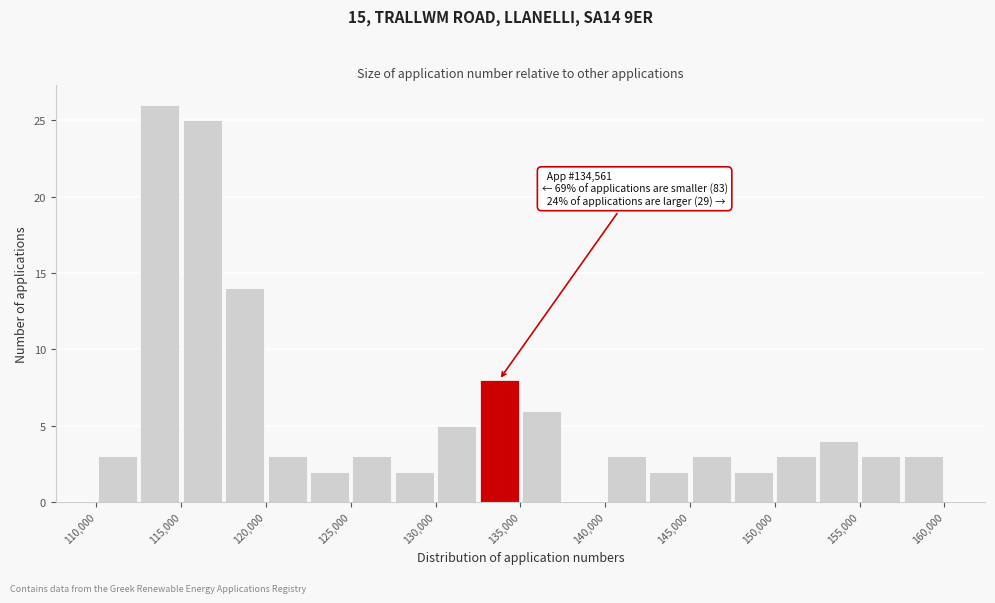

Over which range of the x-axis is the bar tallest?

112500 to 115000